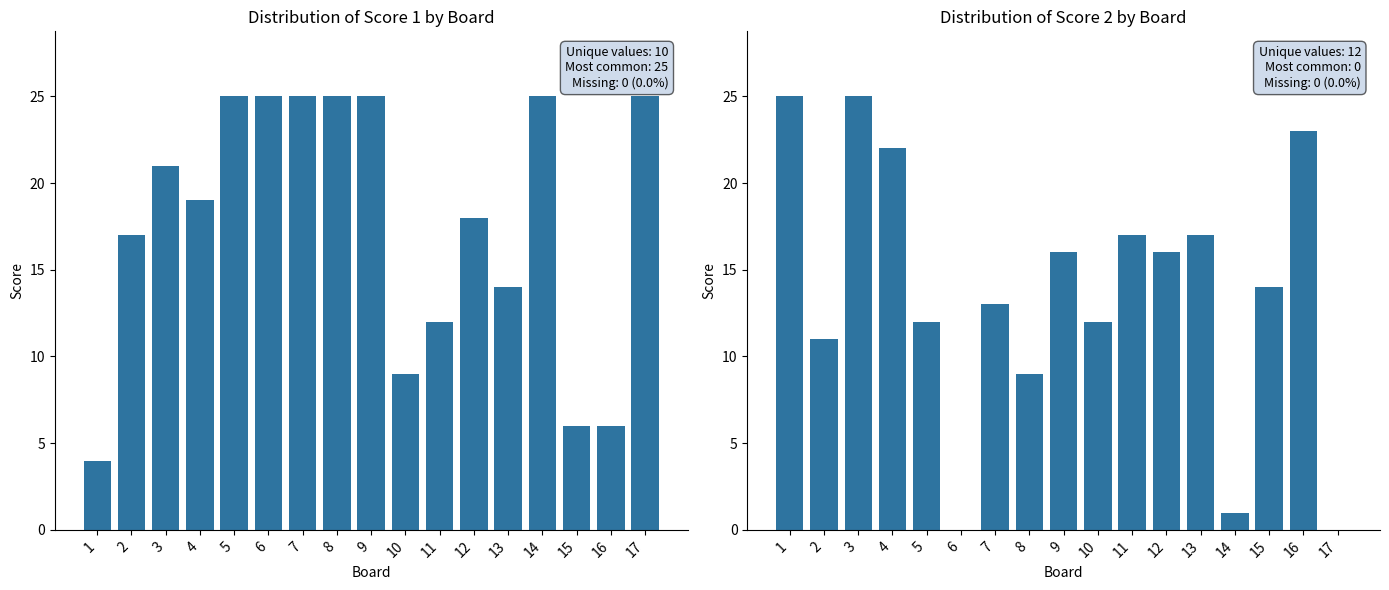

Where does the Score 1 series first go above 19?

3